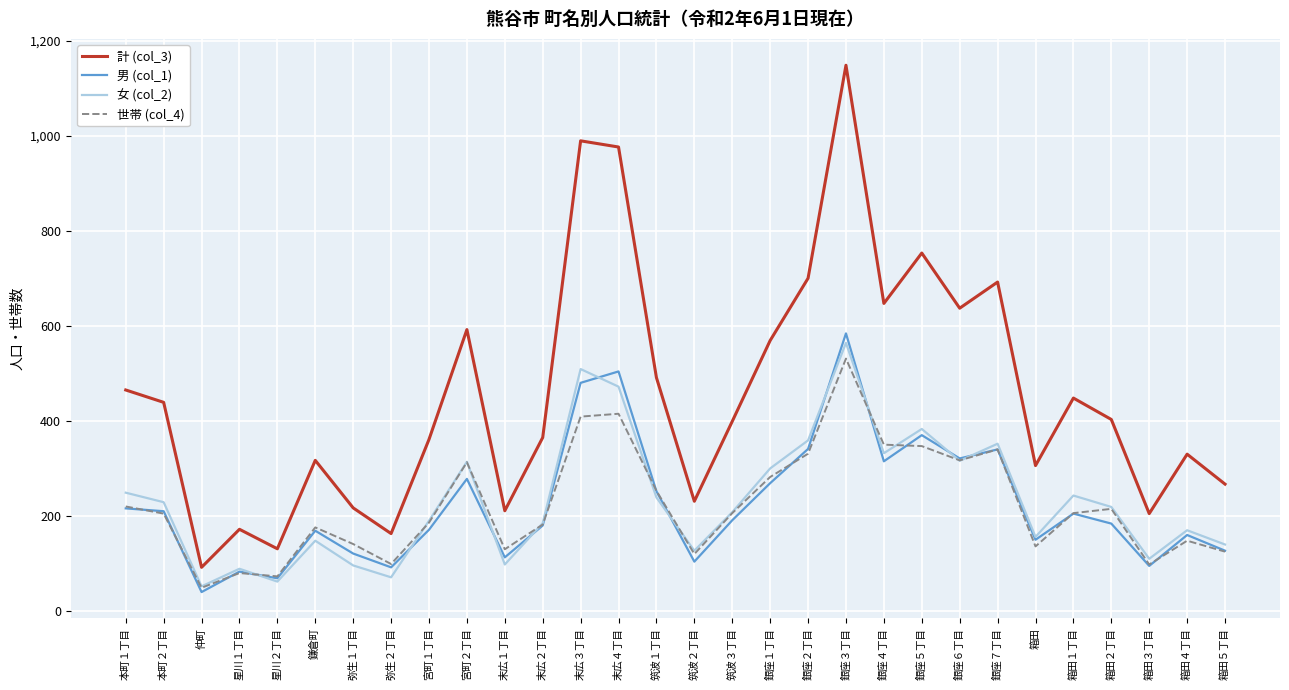

What position from the right is 筑波１丁目?

16